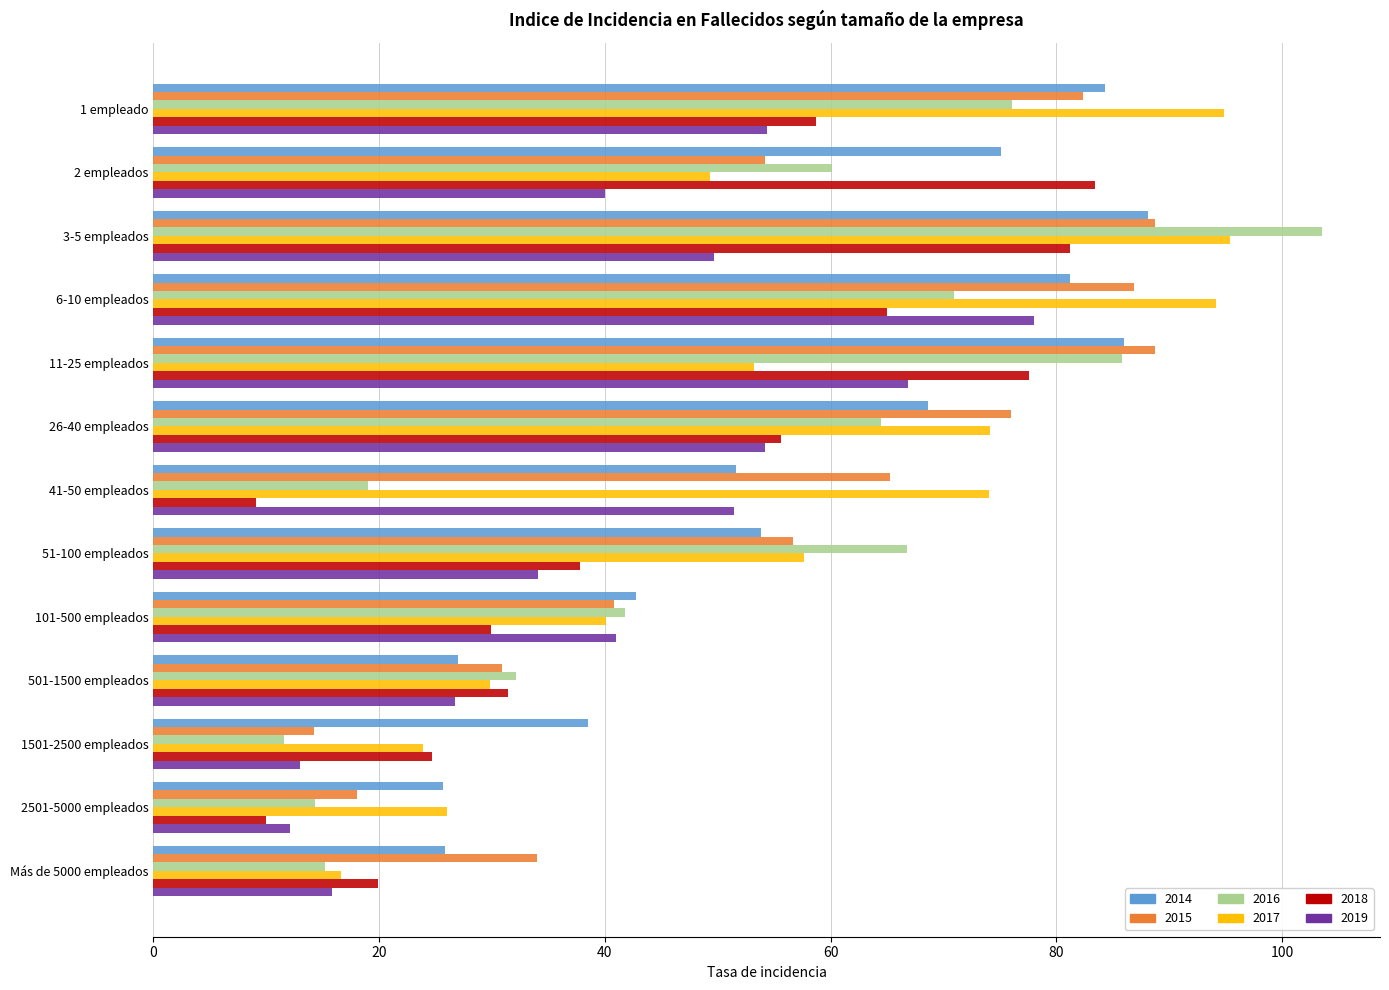

Is it true that 2014 equals 77.6 at 41-50 empleados?

False